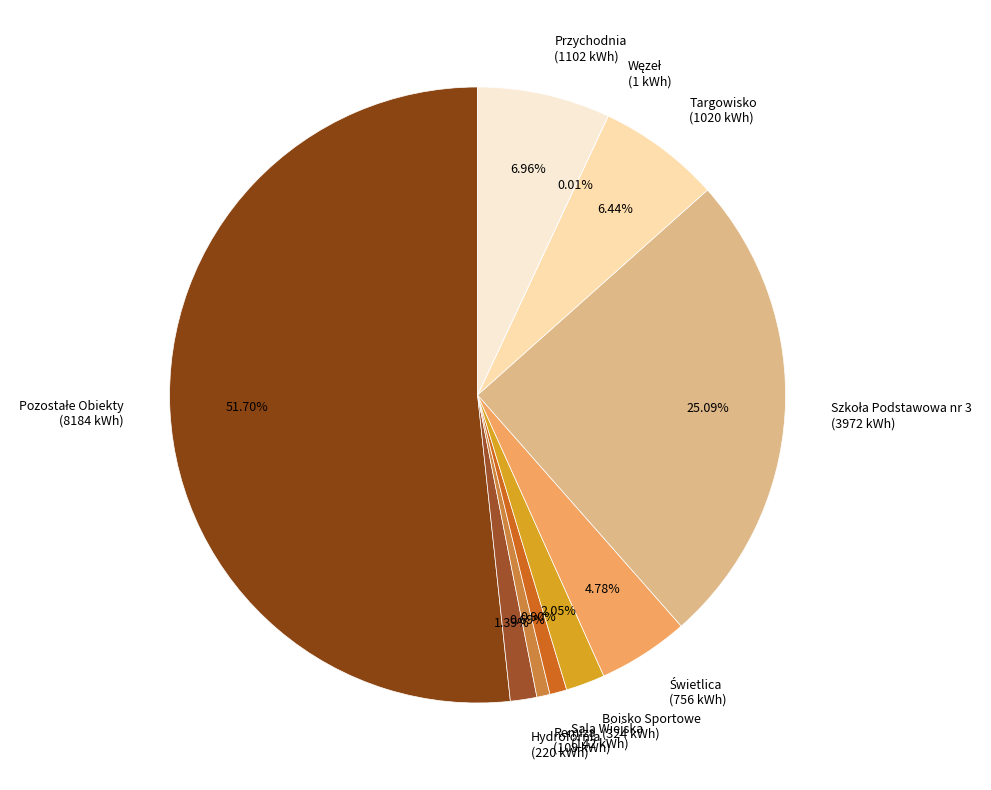

Do Hydrofornia (220 kWh) and Targowisko (1020 kWh) together represent more than half of the pie?

No